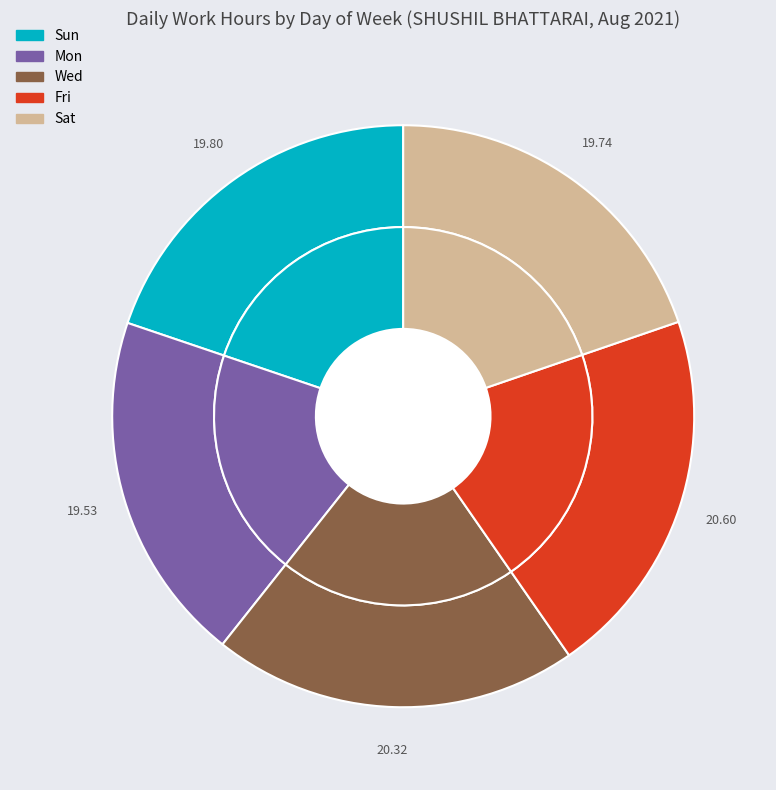

Count the number of slices in the pie.

7